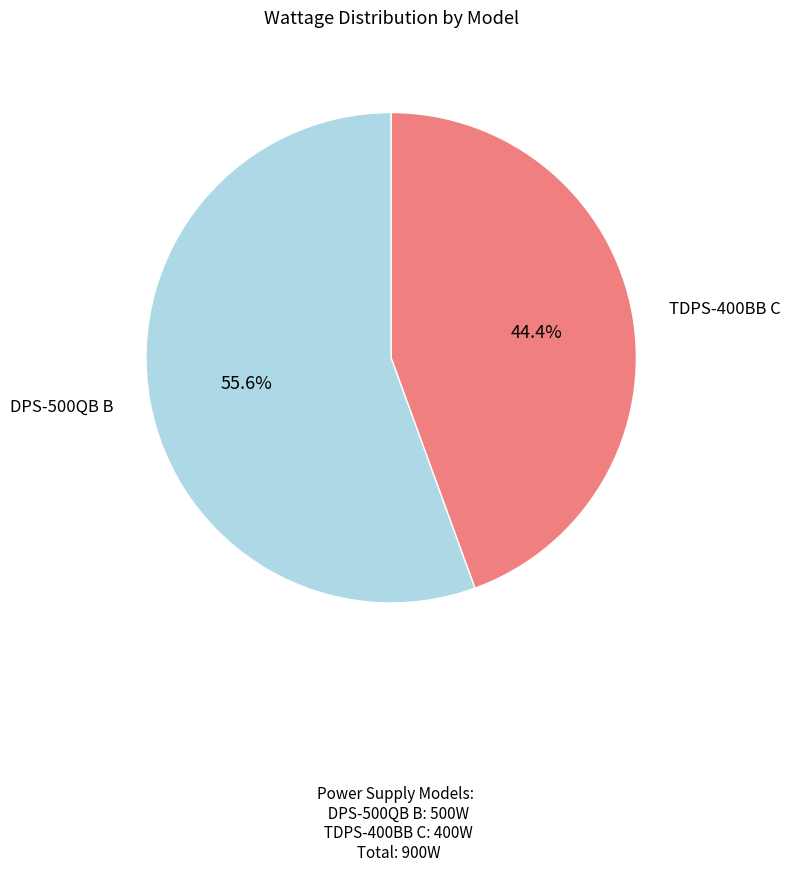

What portion of the pie excludes DPS-500QB B?

44.4%